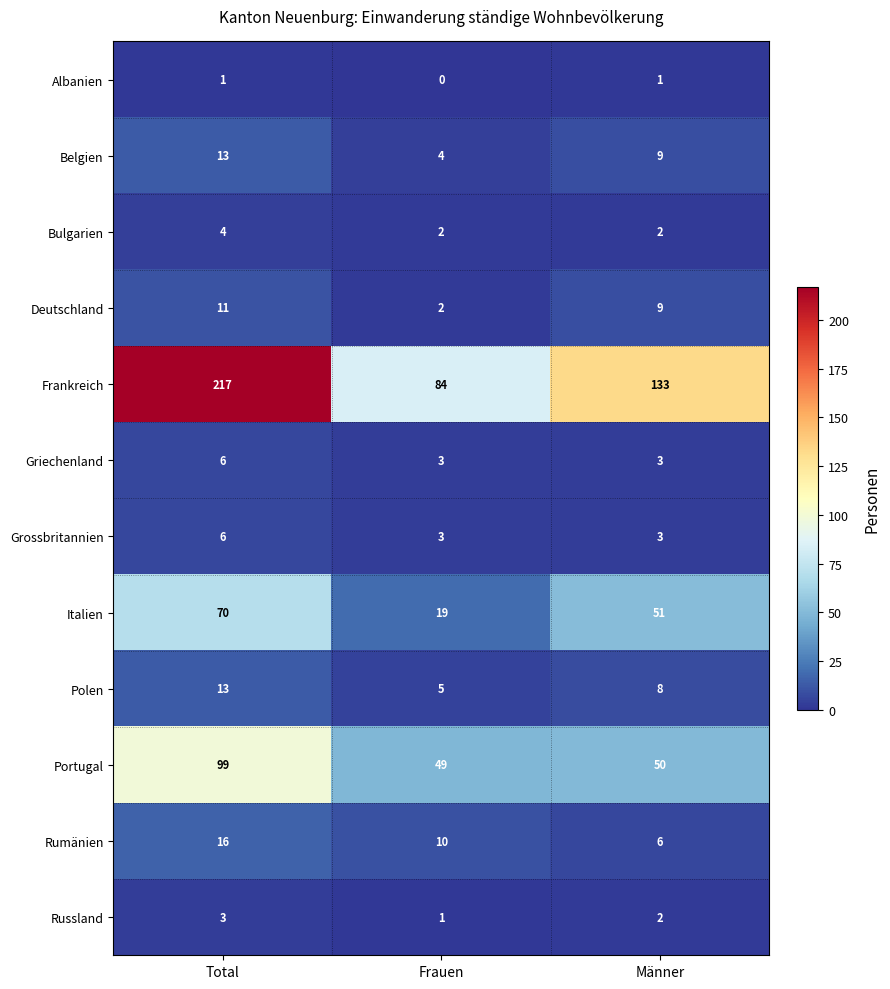

Which category has the highest value in the Frankreich series?

Total